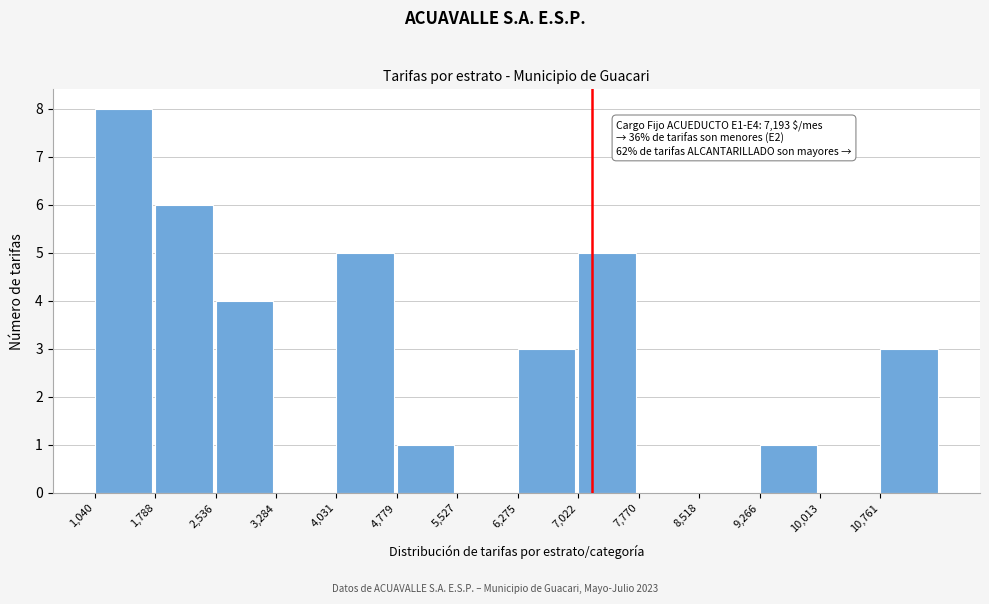

Over which range of the x-axis is the bar tallest?

1000 to 1800